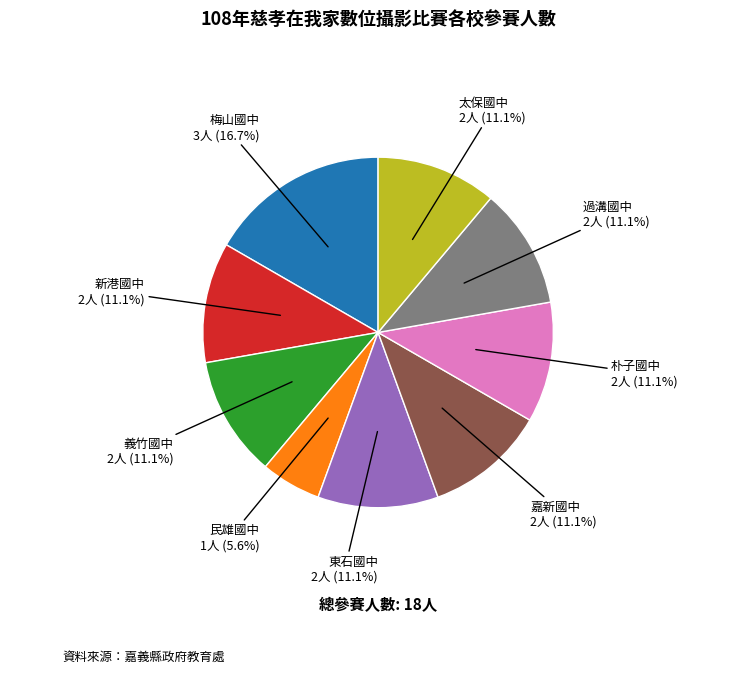

Does any single category account for the majority?

No